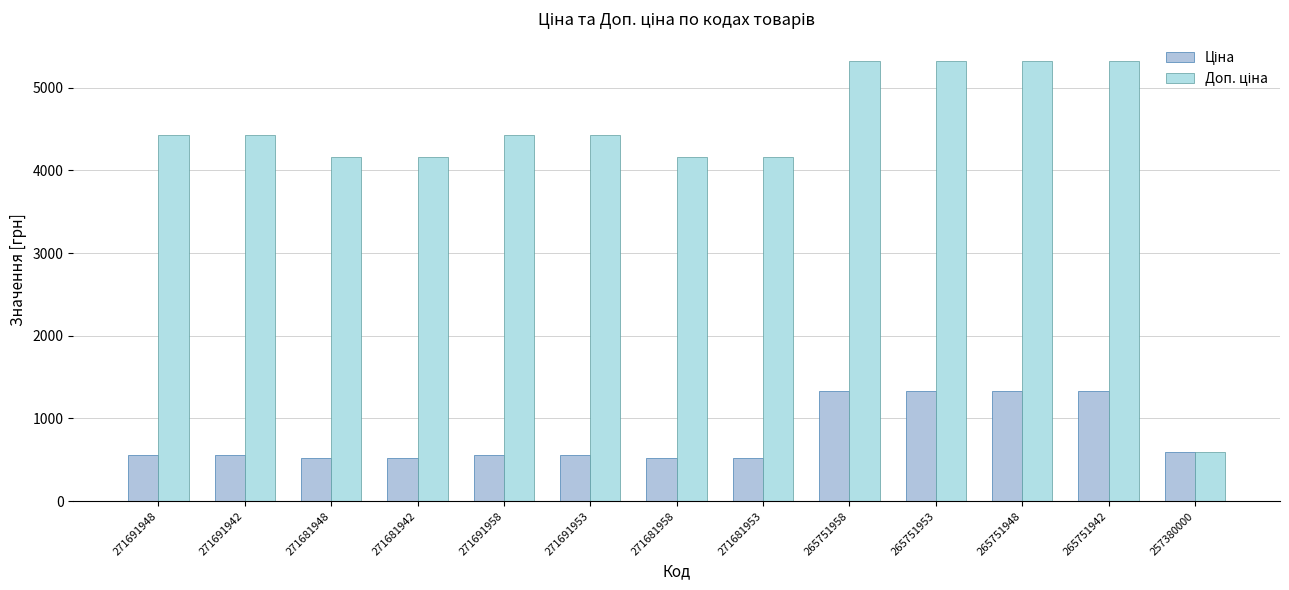

What is the spread (max minus min) of values at 265751958?

3993.7